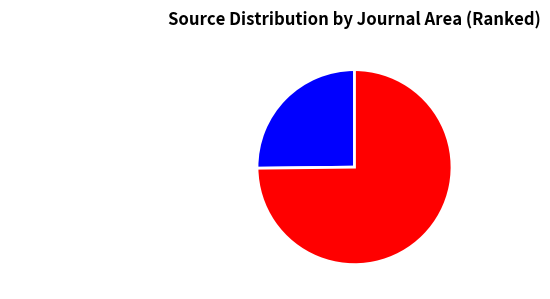

Rank the categories by value from lowest to highest.

Business, Management and Accounting, Social Sciences